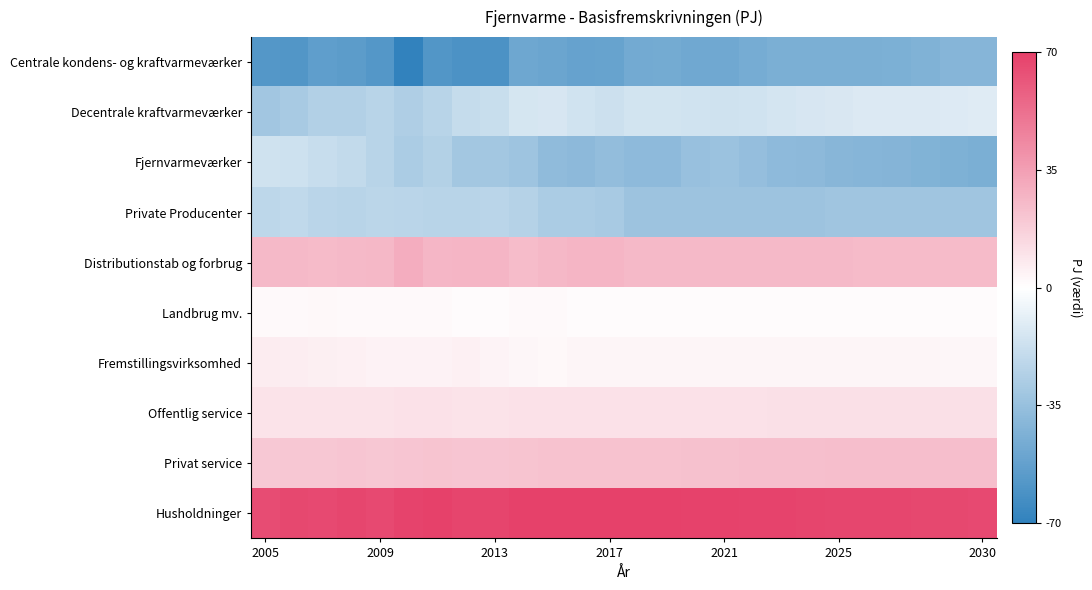

Count the number of data series in this chart.

10